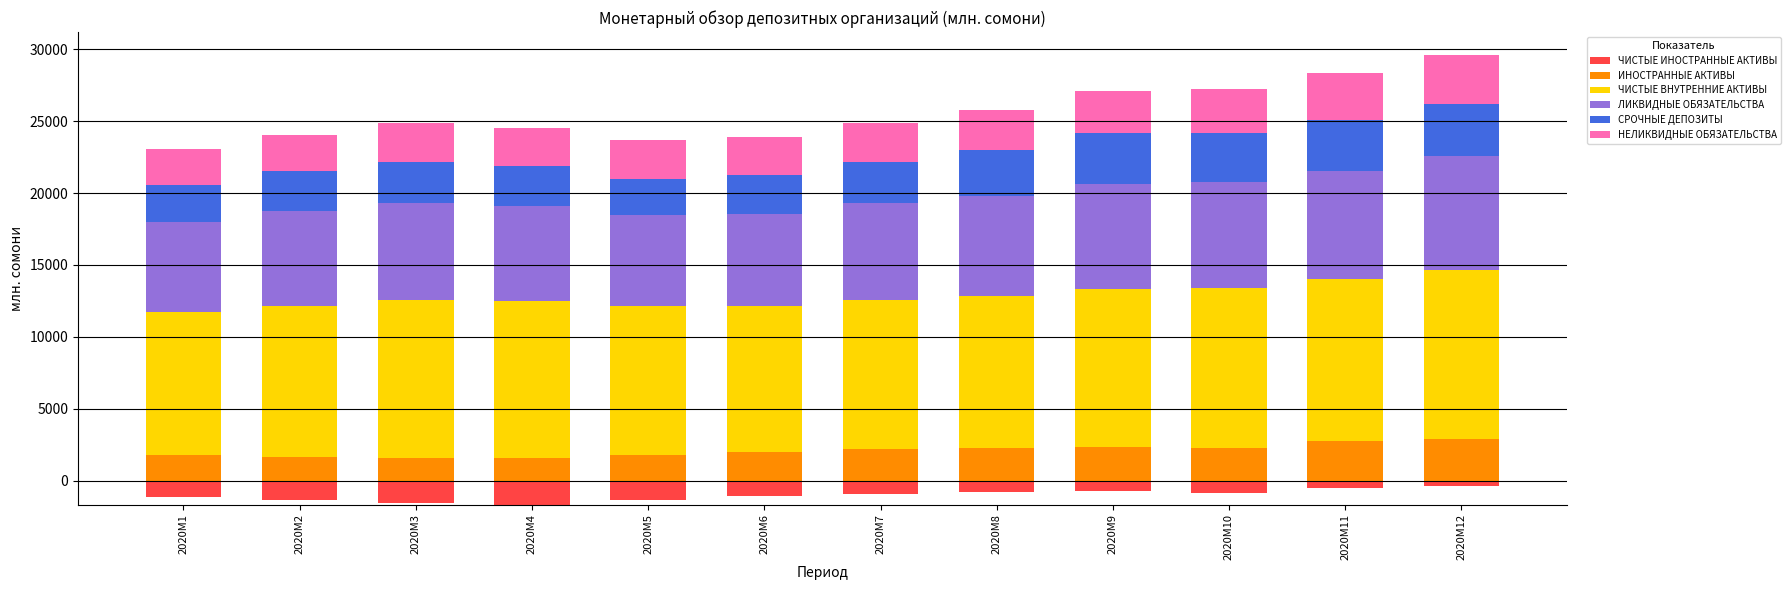

What is the sum of the ИНОСТРАННЫЕ АКТИВЫ values at 2020M9 and 2020M12?

5239.1